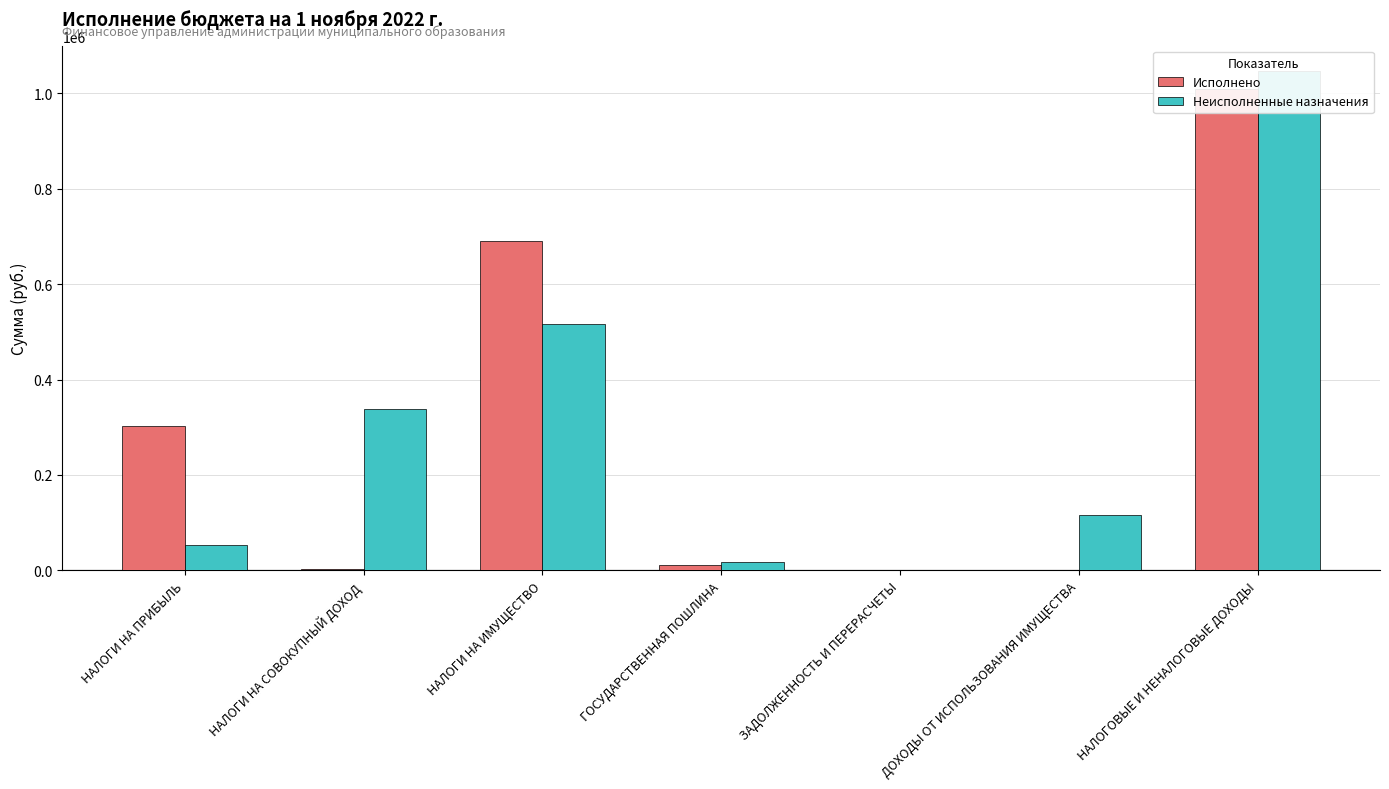

At which label does Исполнено reach its peak?

НАЛОГОВЫЕ И НЕНАЛОГОВЫЕ ДОХОДЫ